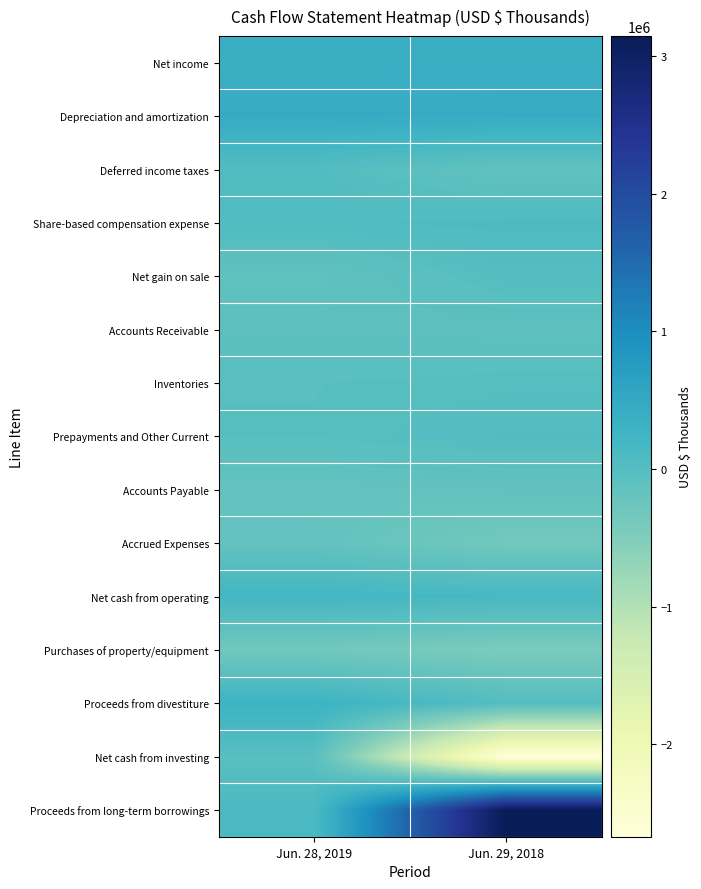

Between Jun. 28, 2019 and Jun. 29, 2018, which series saw the biggest shift?

Proceeds from long-term borrowings